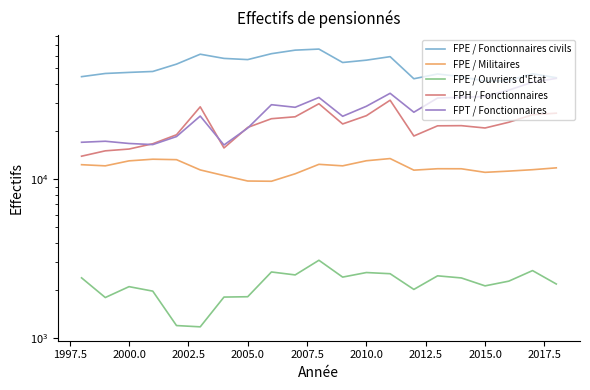

What is the value of the FPE / Fonctionnaires civils point at the 3rd from the left?

47033